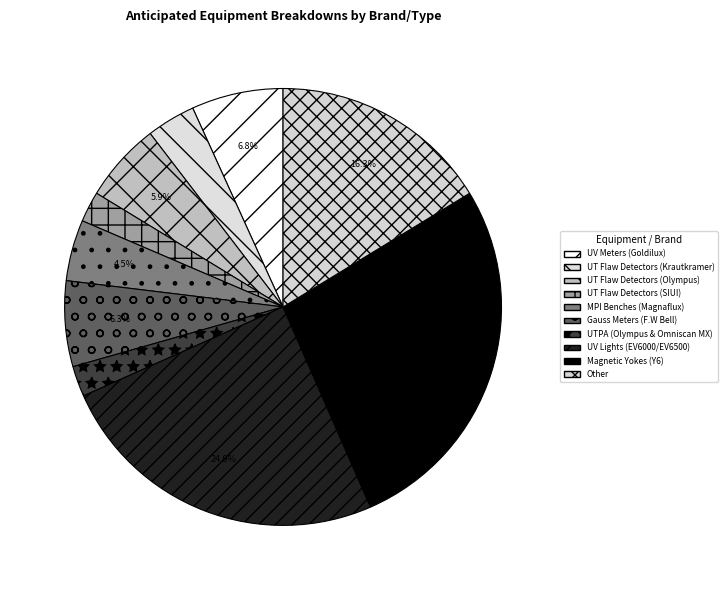

How many segments does this pie chart have?

10